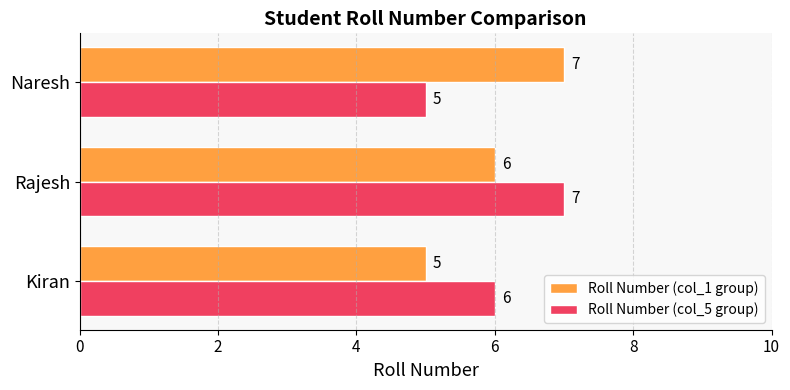

Rank the categories by Roll Number (col_5 group) value from highest to lowest.

Rajesh, Kiran, Naresh